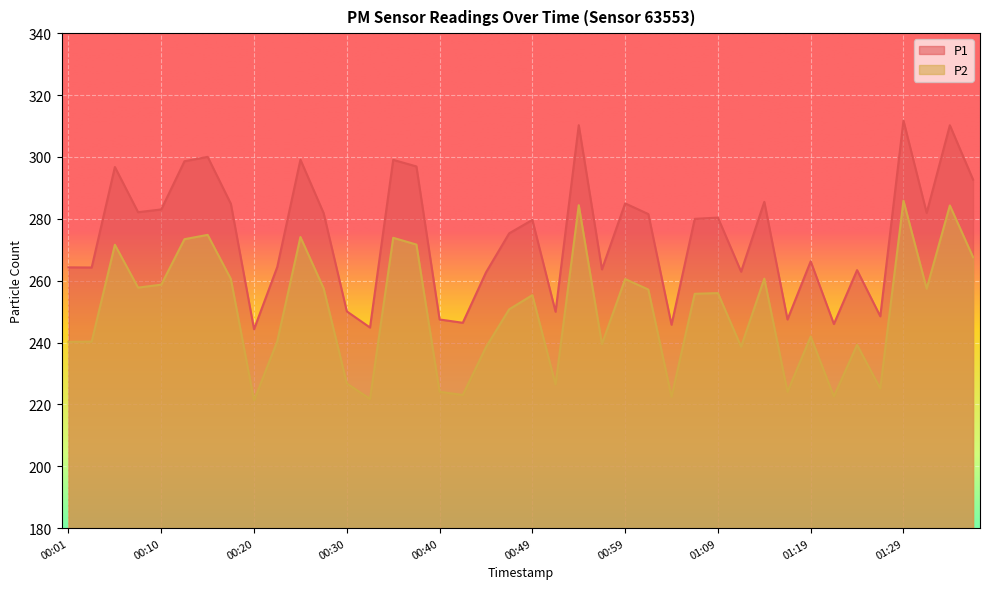

Does the chart display data point markers on the line(s)?

No